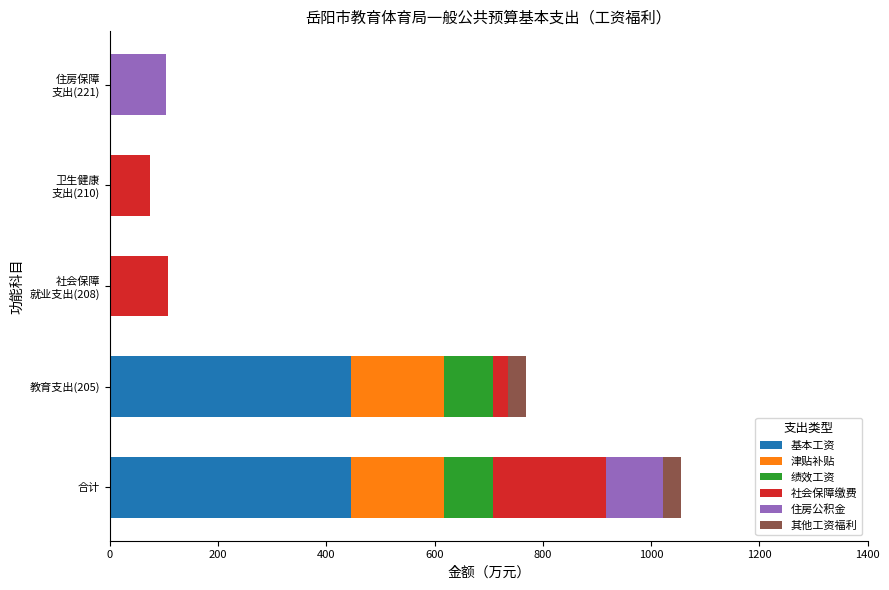

At which category is the sum across all series the highest?

合计